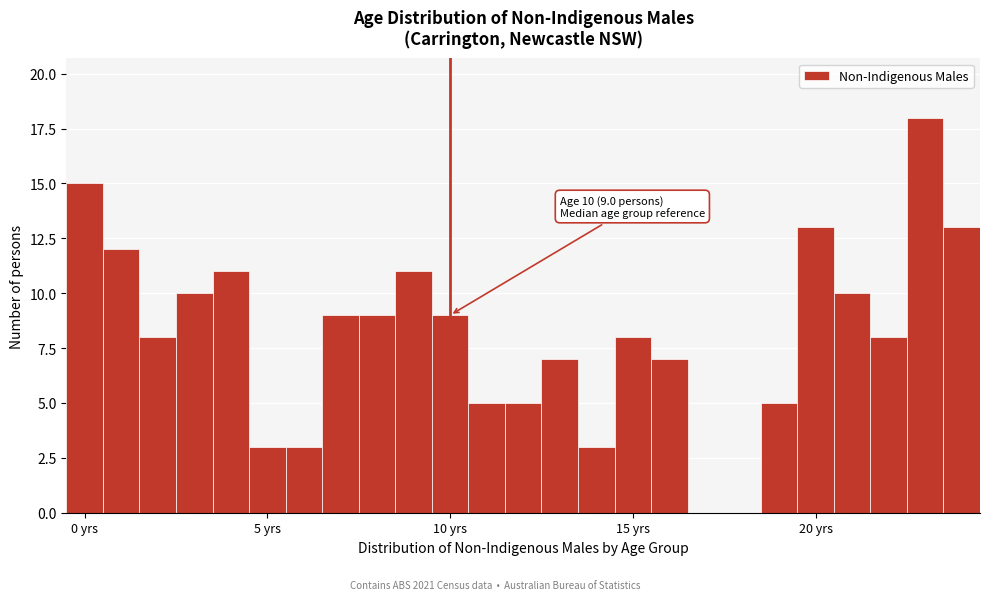

Read against the x-axis, roughly where is the centre of the tallest bar?

23.0